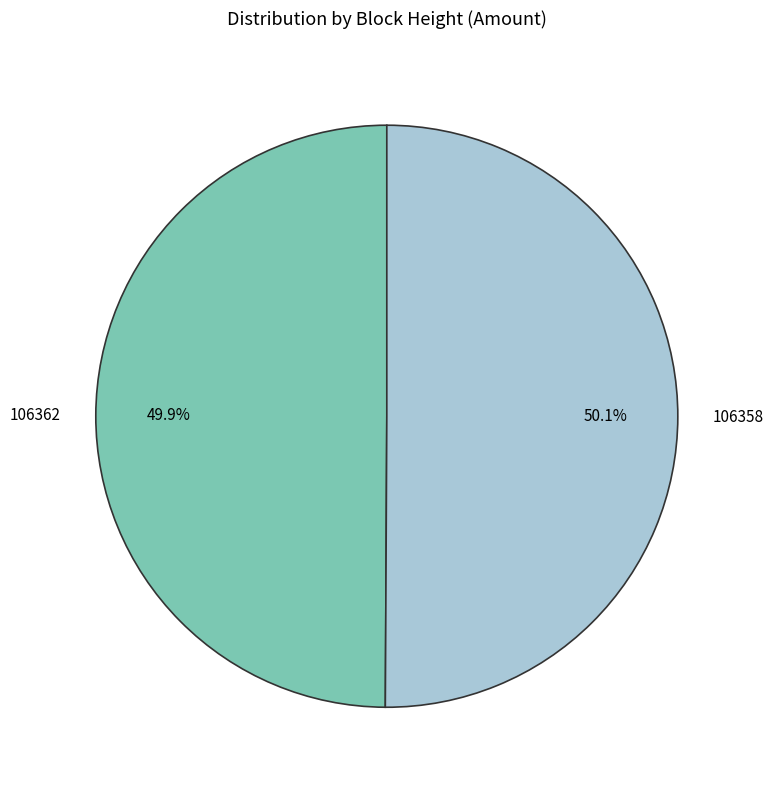

Is there any slice that represents more than half of the pie?

Yes